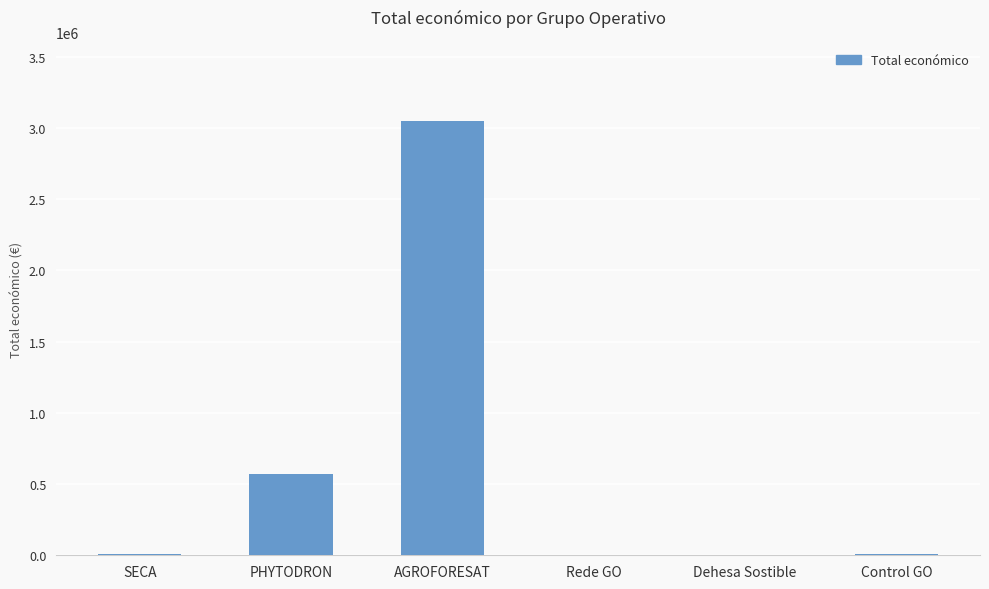

How many data points does each series have?

6